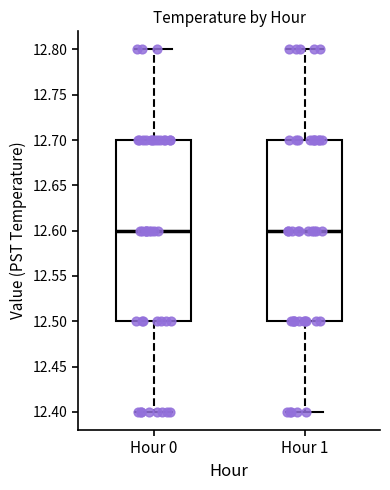

Where does the upper whisker of the box for Hour 1 end on the y-axis? The values are not printed on the chart, so give them approximately, as read against the axis.

12.8